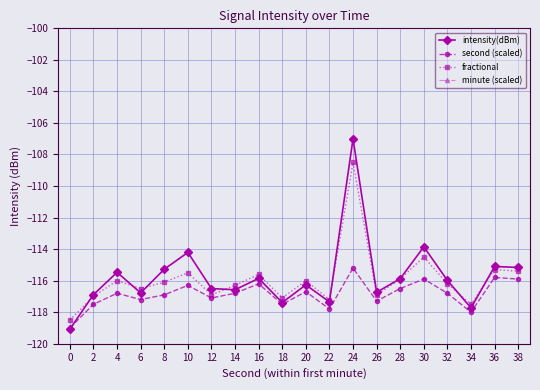

What is the difference between the highest and lowest values at 38?

115.9